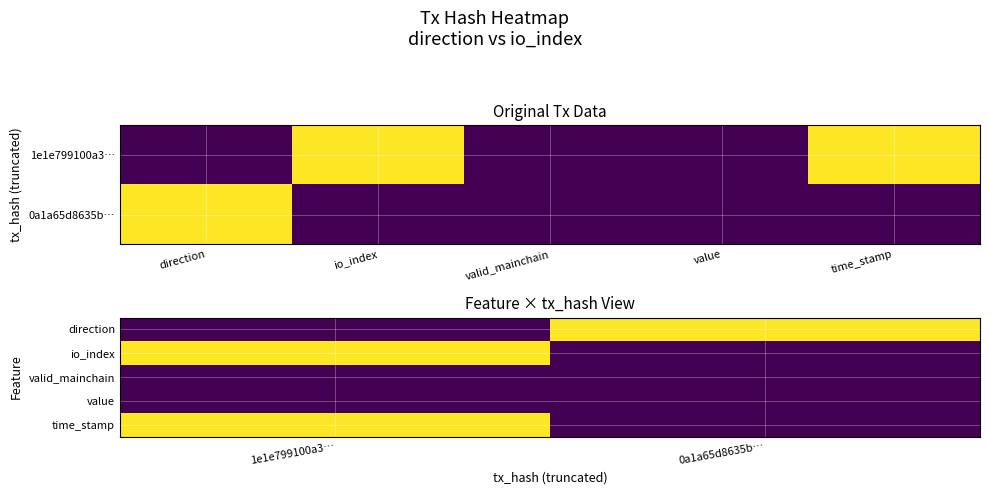

What value does the io_index series have at 1e1e799100a3…?

1